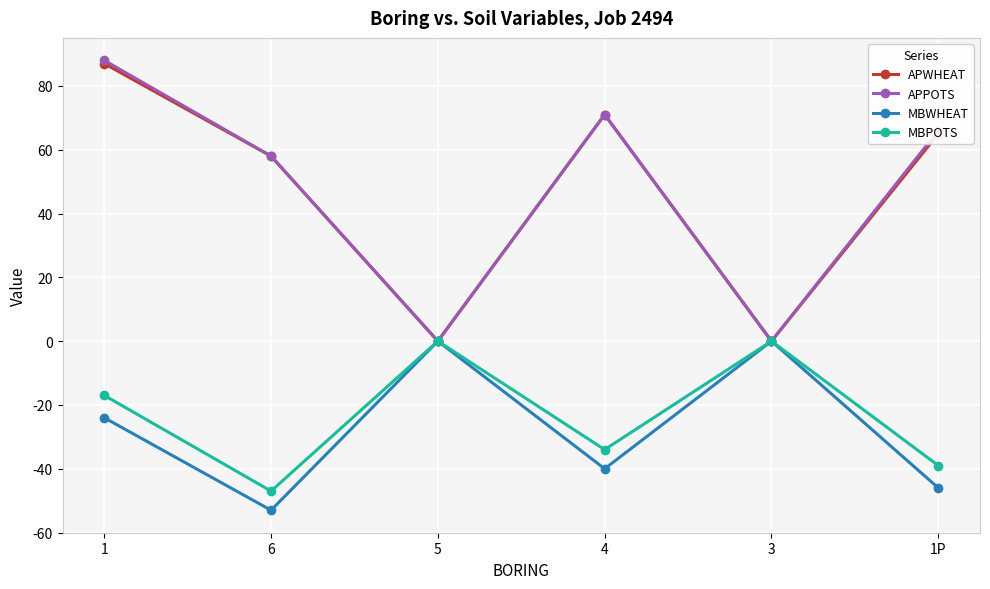

What is the sum of all MBWHEAT values?

-163